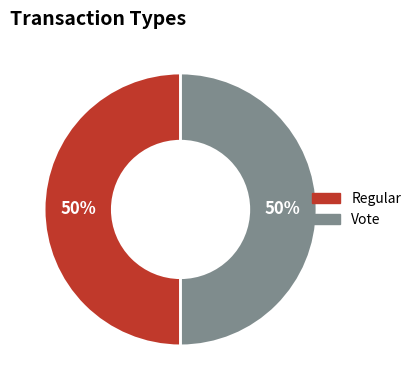

To the nearest percent, what is the combined percentage of Regular and Vote?

100%